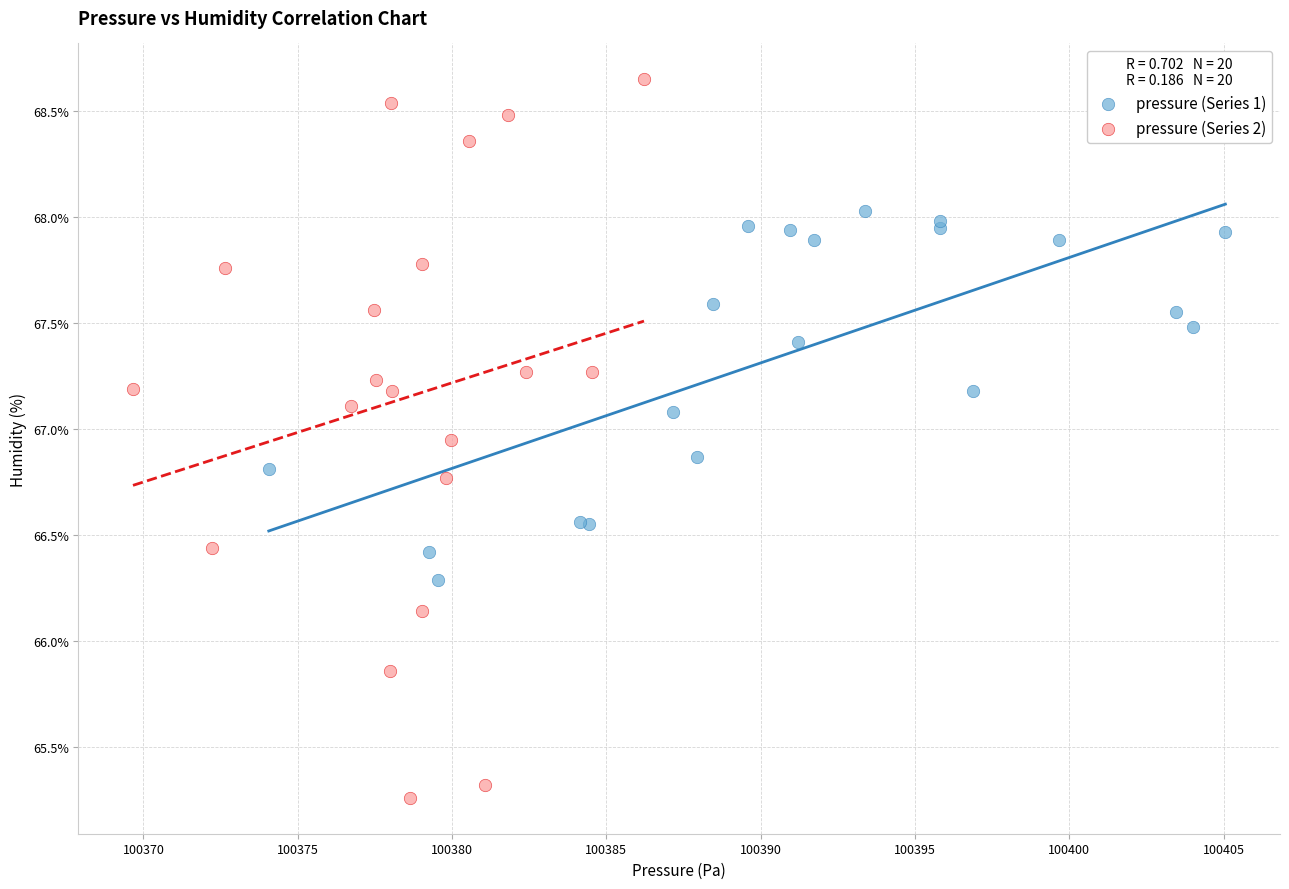

What are all the series names shown in the legend?

pressure (Series 1), pressure (Series 2)